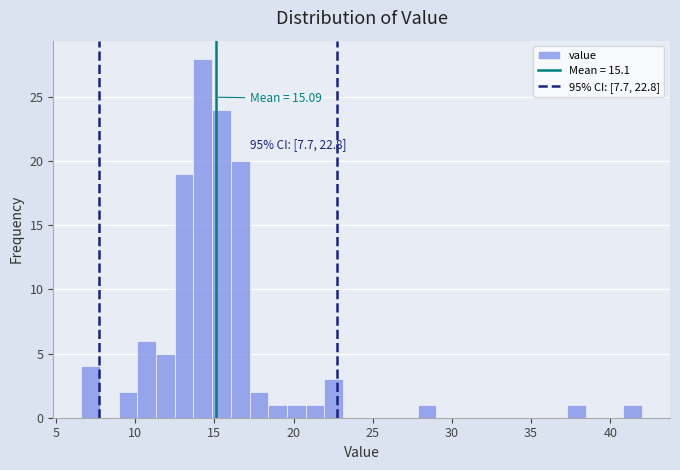

Read against the x-axis, roughly where is the centre of the tallest bar?

14.5